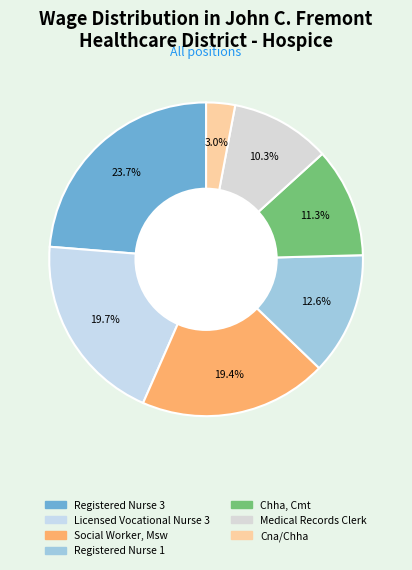

Approximately how many times larger is the value at Registered Nurse 1 compared to Licensed Vocational Nurse 3?

0.6